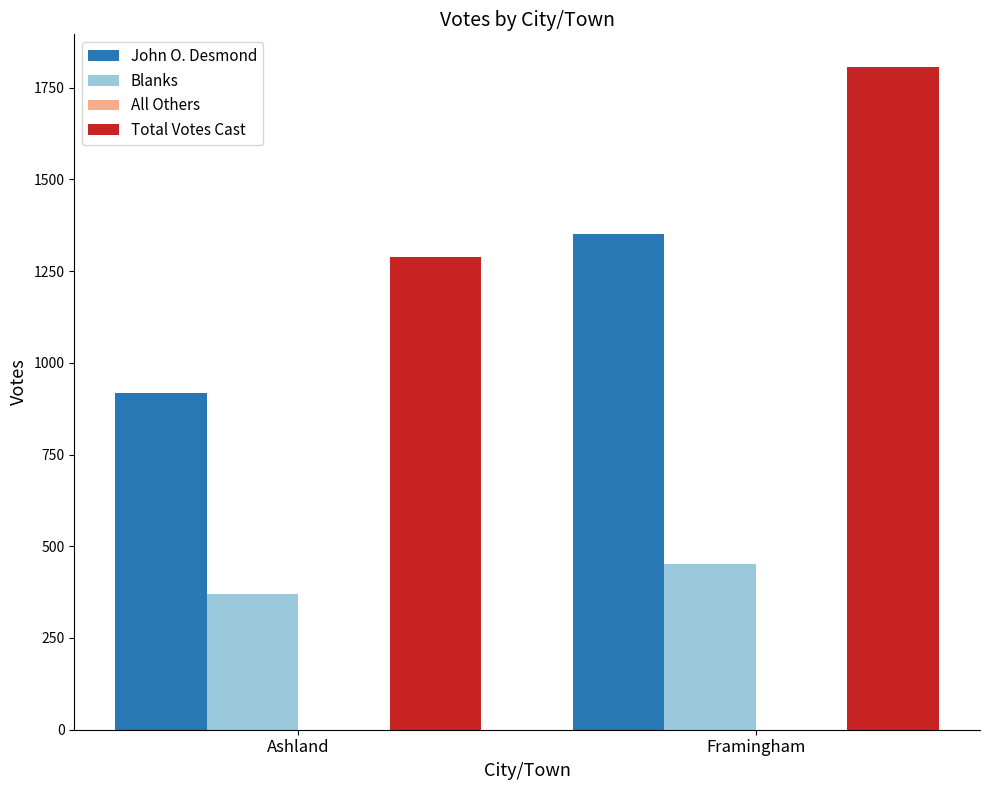

Which series has the largest total across all categories?

Total Votes Cast